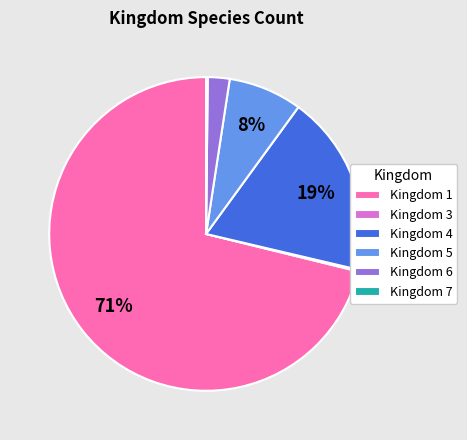

Between Kingdom 5 and Kingdom 4, which is larger?

Kingdom 4